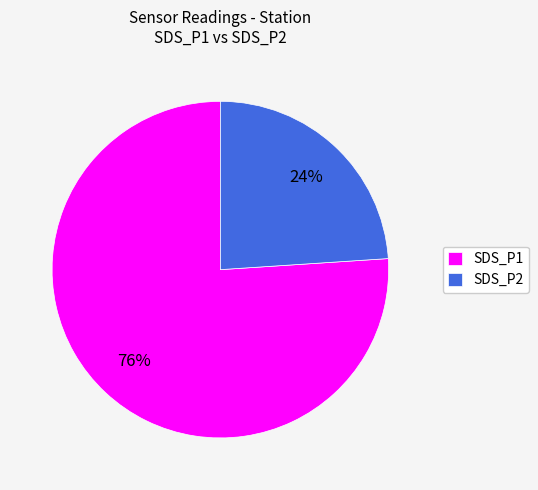

To the nearest percent, what percentage of the pie is SDS_P2?

24%